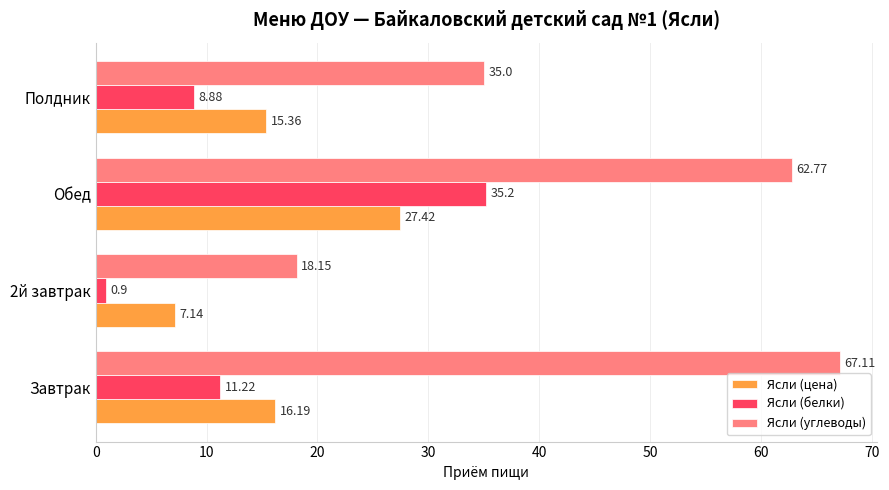

What is the sum of all Ясли (белки) values?

56.2